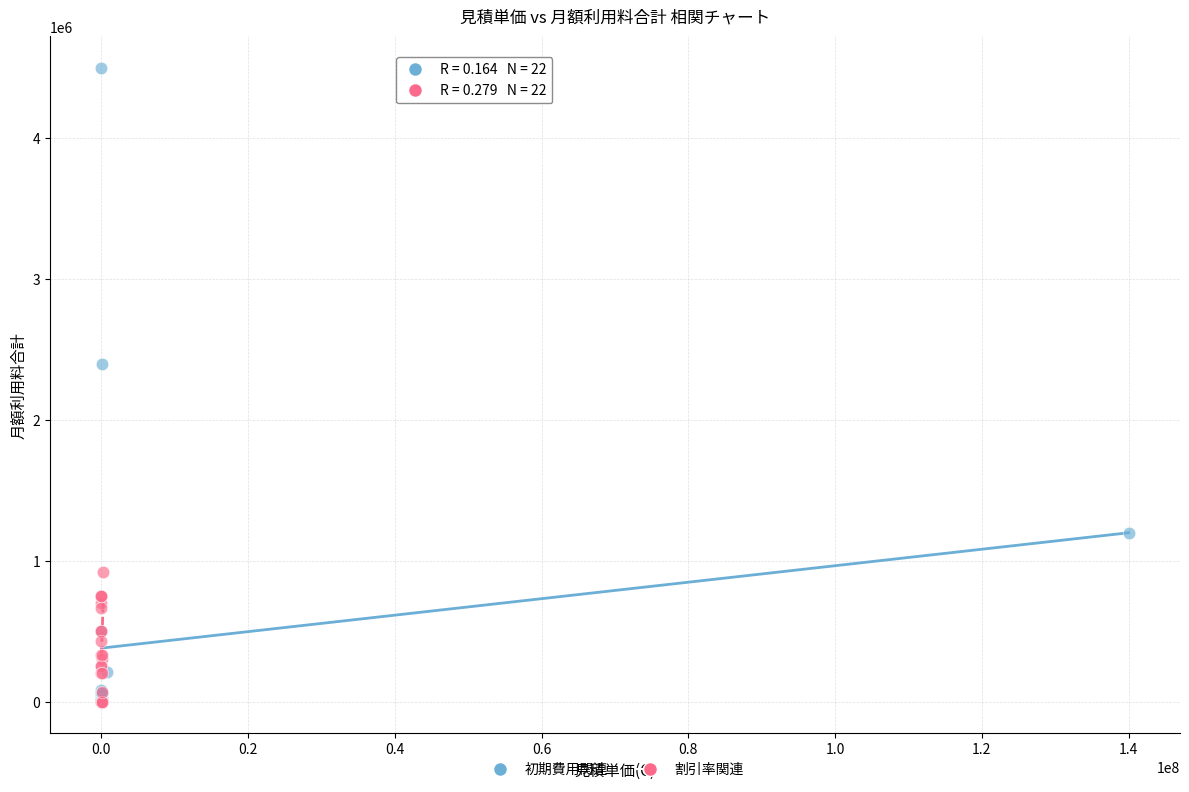

What are all the series names shown in the legend?

初期費用関連, 割引率関連